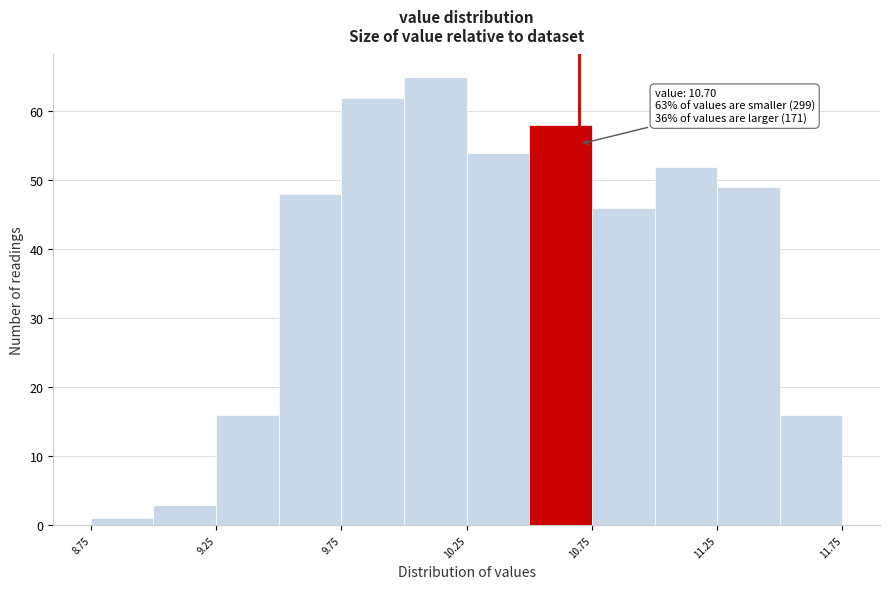

Which range on the x-axis has the tallest bar?

10.00 to 10.25